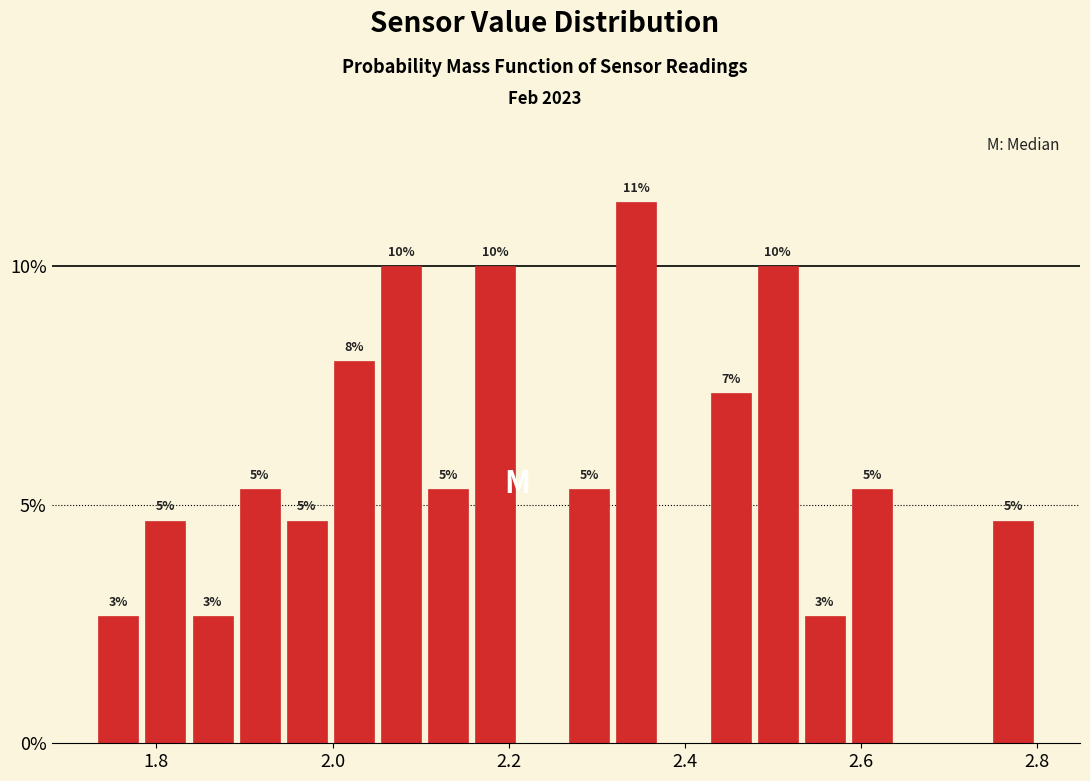

Read against the x-axis, roughly where is the centre of the tallest bar?

2.34